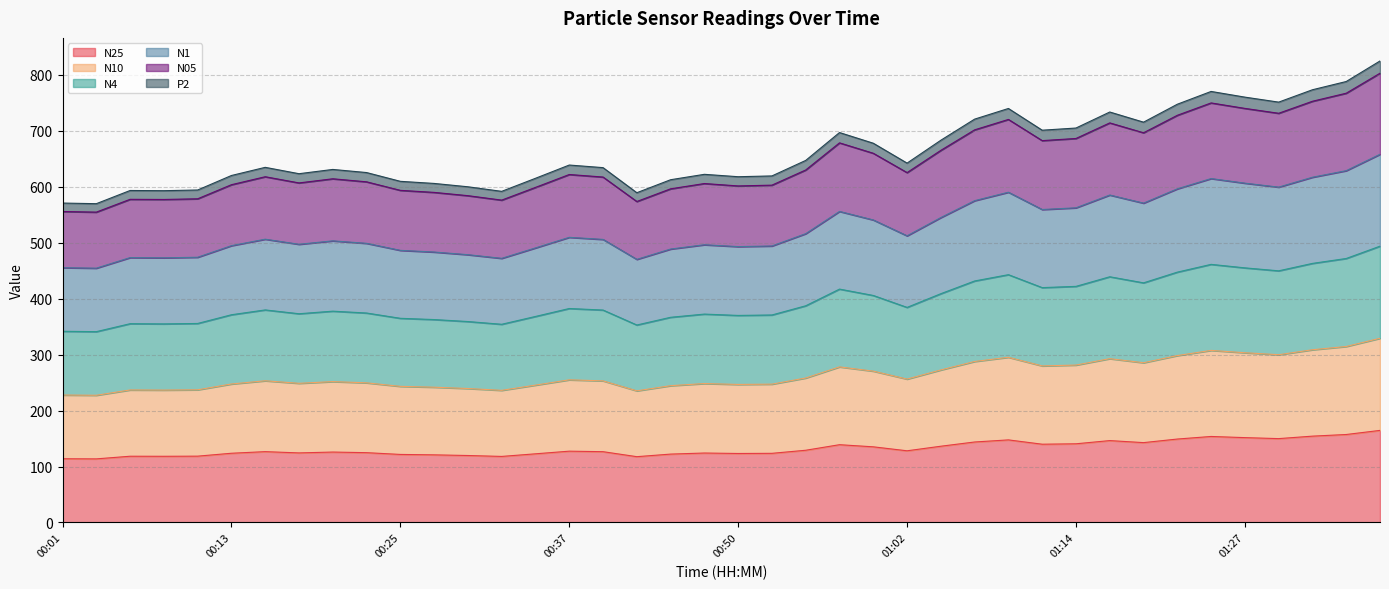

What position from the left is 01:27?

36